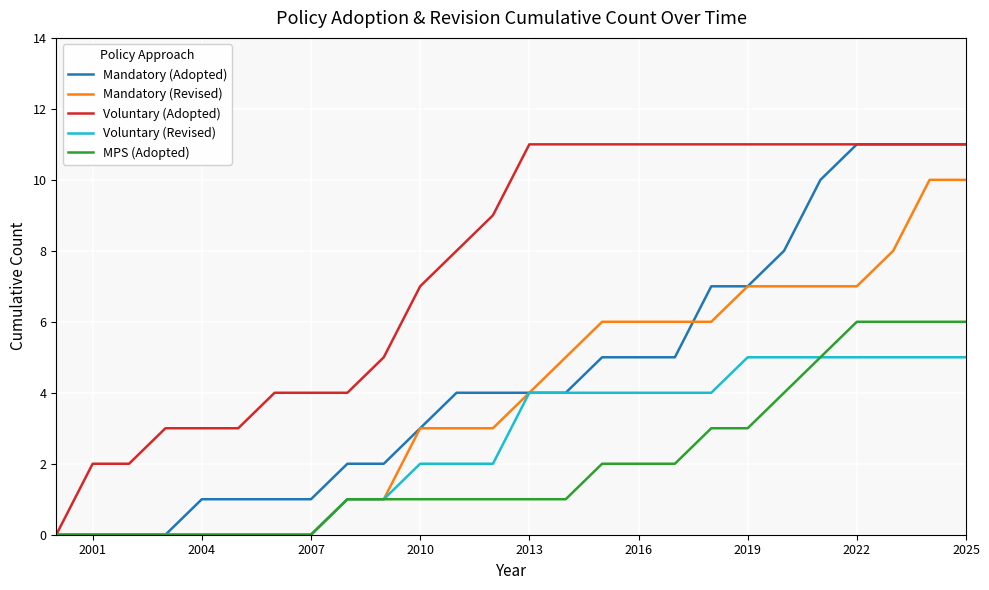

Which series has the largest total across all categories?

Voluntary (Adopted)